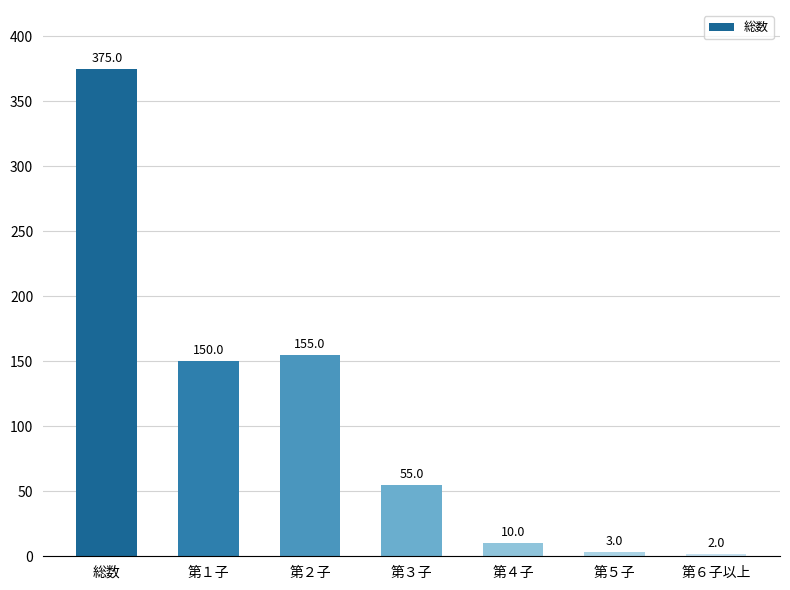

What is the label of the 7th bar from the left?

第６子以上